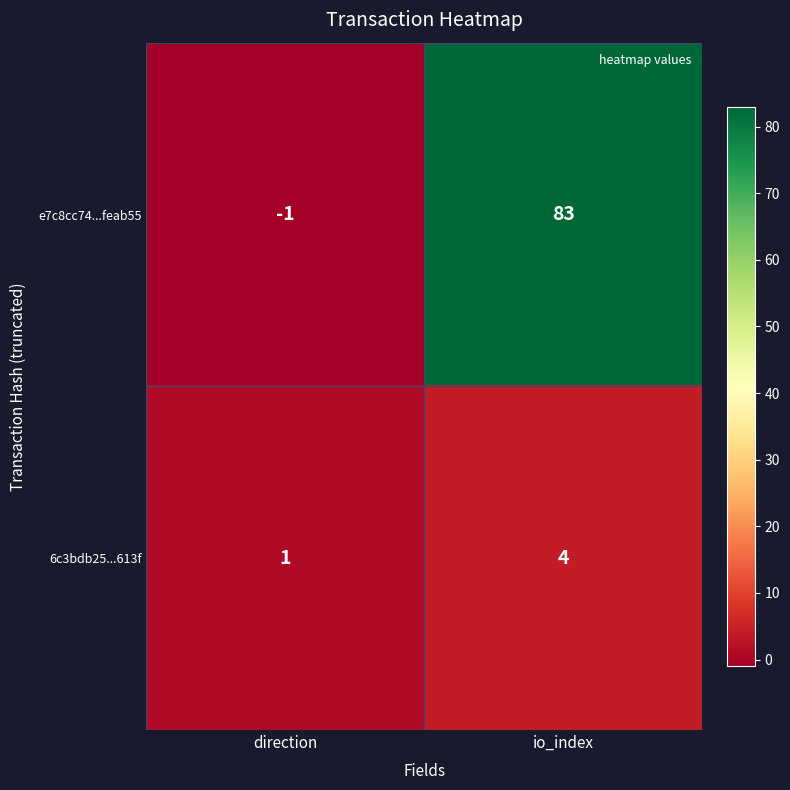

What is the sum of the 6c3bdb25...613f values at io_index and direction?

5